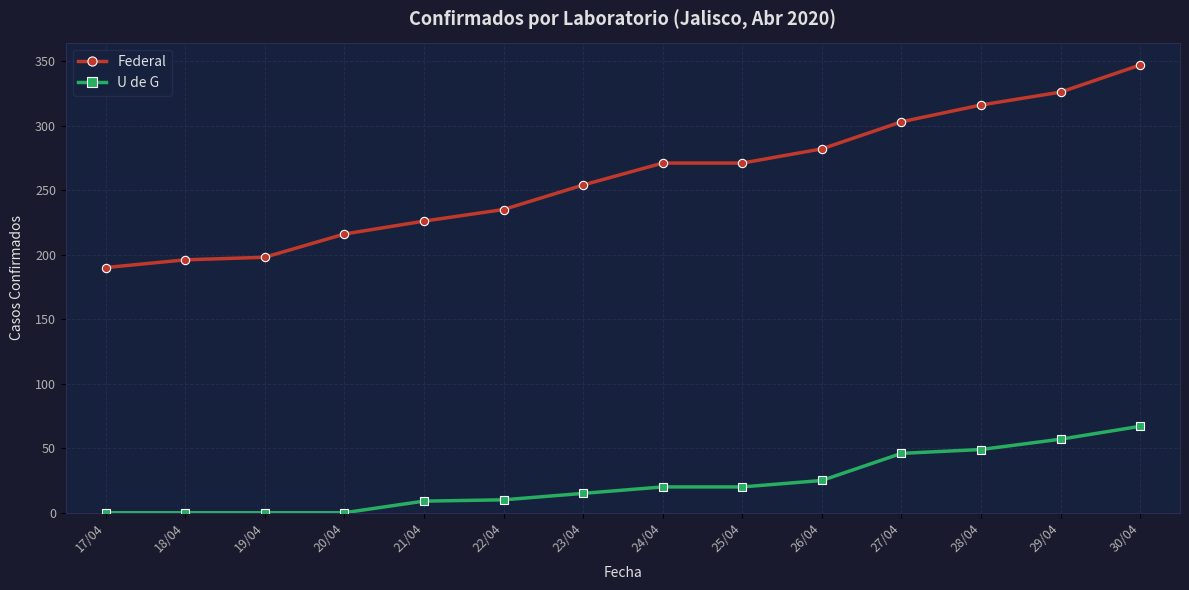

How many series are shown in this chart?

2